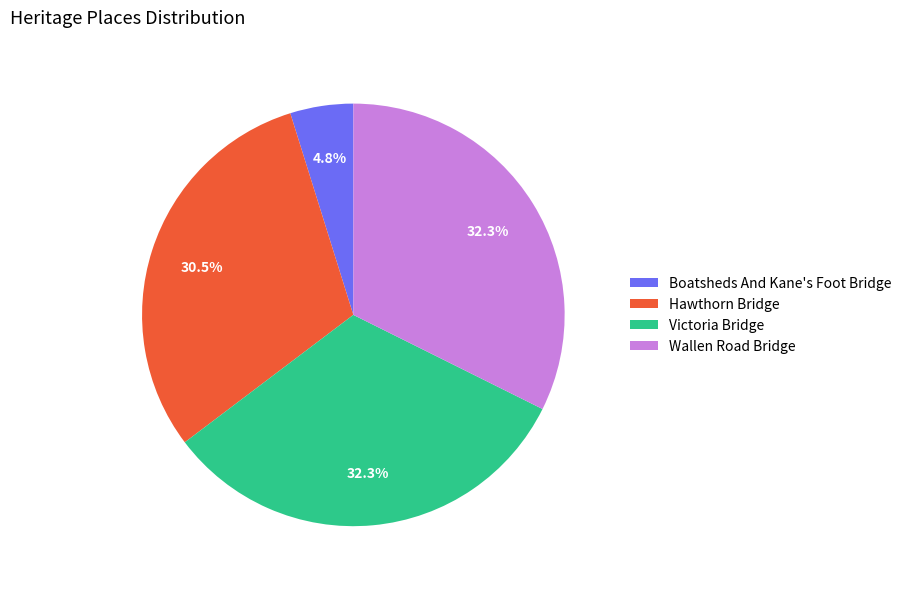

Is there a majority slice in this chart?

No